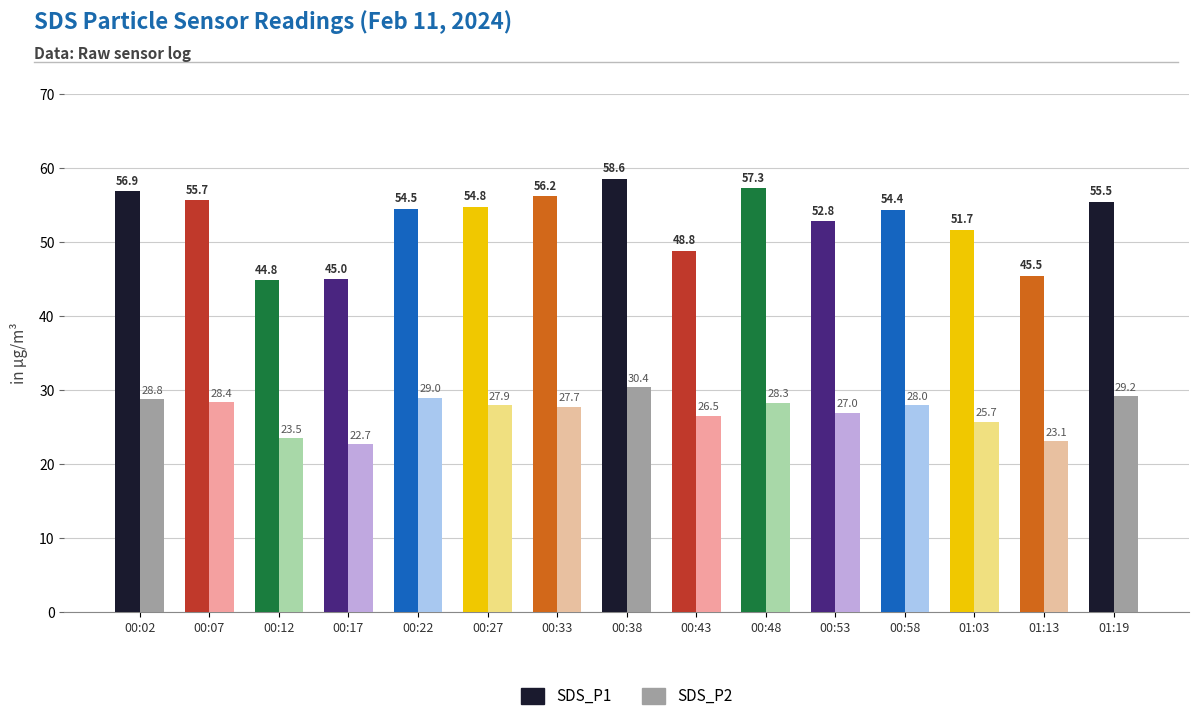

At which label does SDS_P1 reach its minimum?

00:12